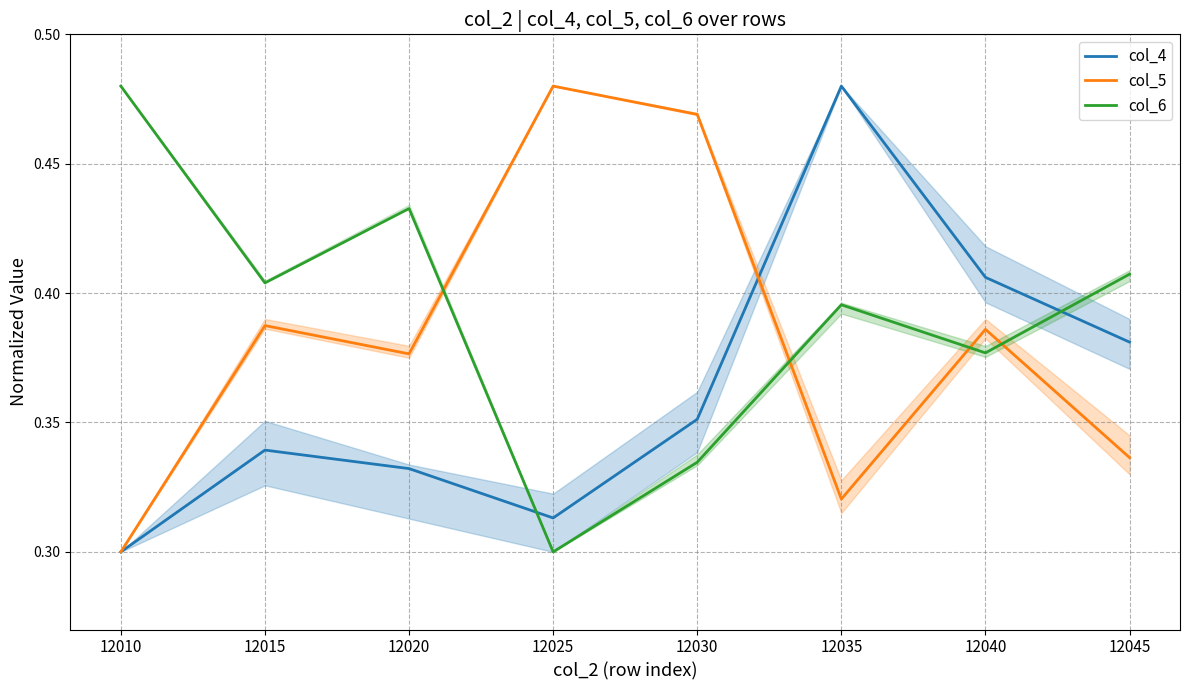

The col_6 series shows 0.6 at 12045. True or false?

False